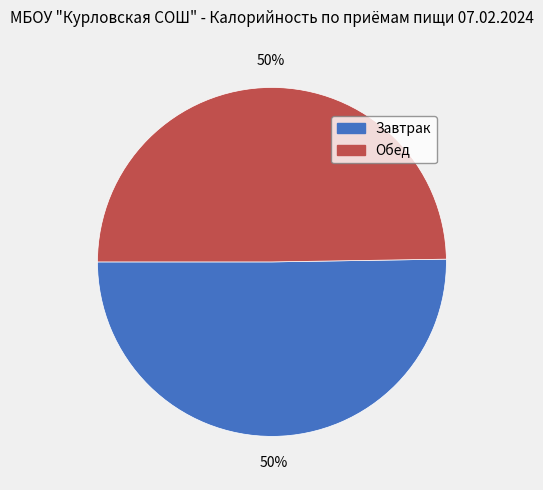

Count the number of slices in the pie.

2